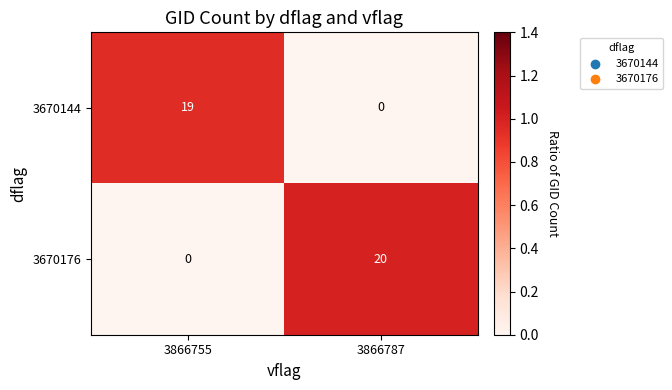

What is the sum of all 3670176 values?

20